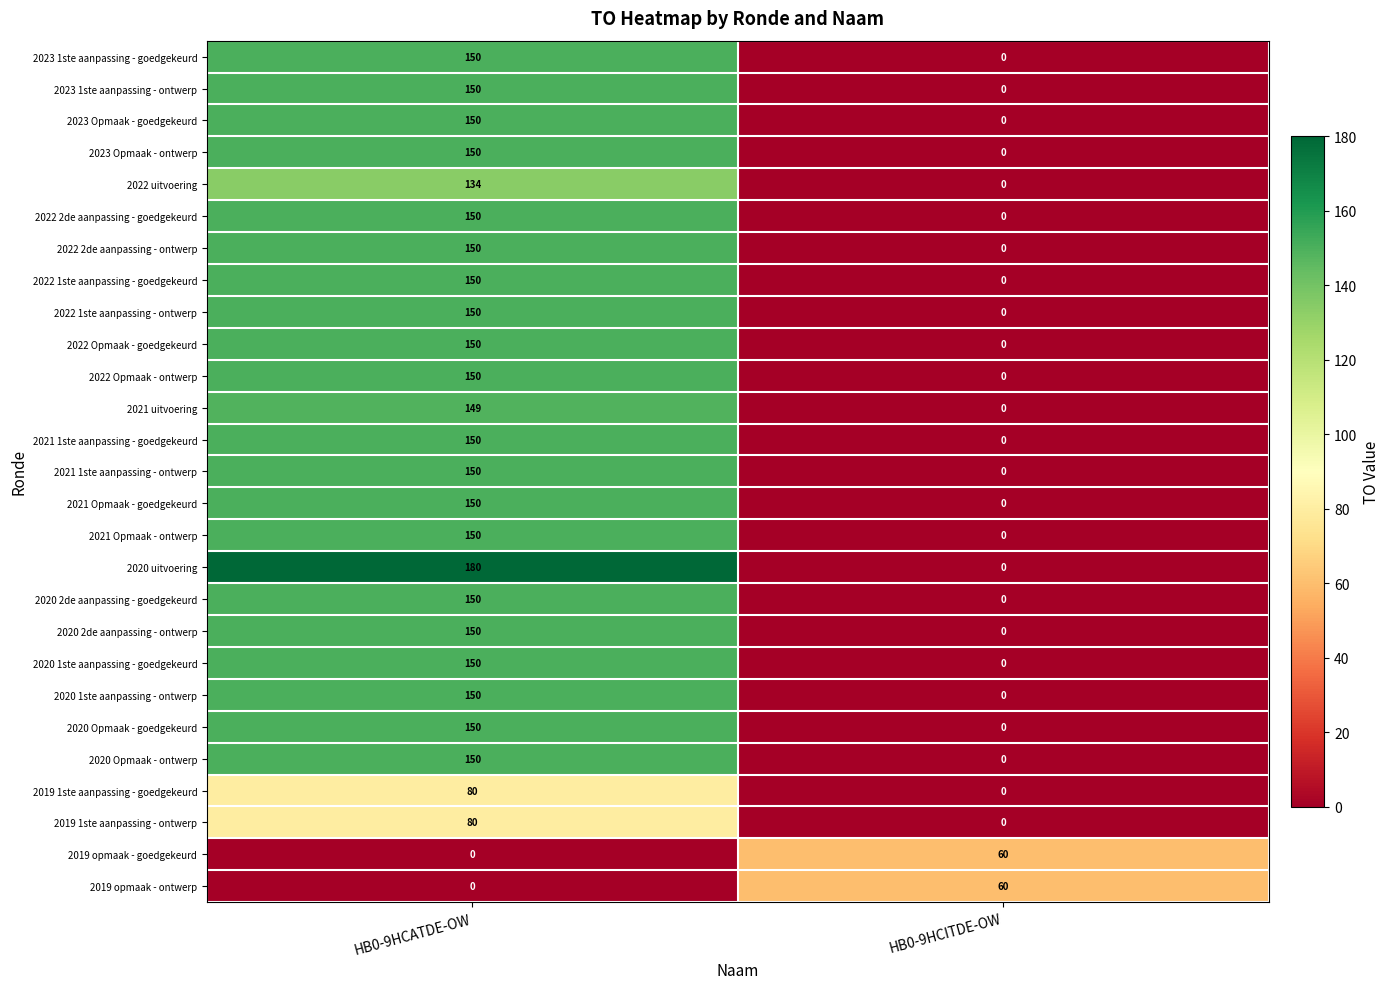

What is the sum of all 2023 Opmaak - ontwerp values?

150